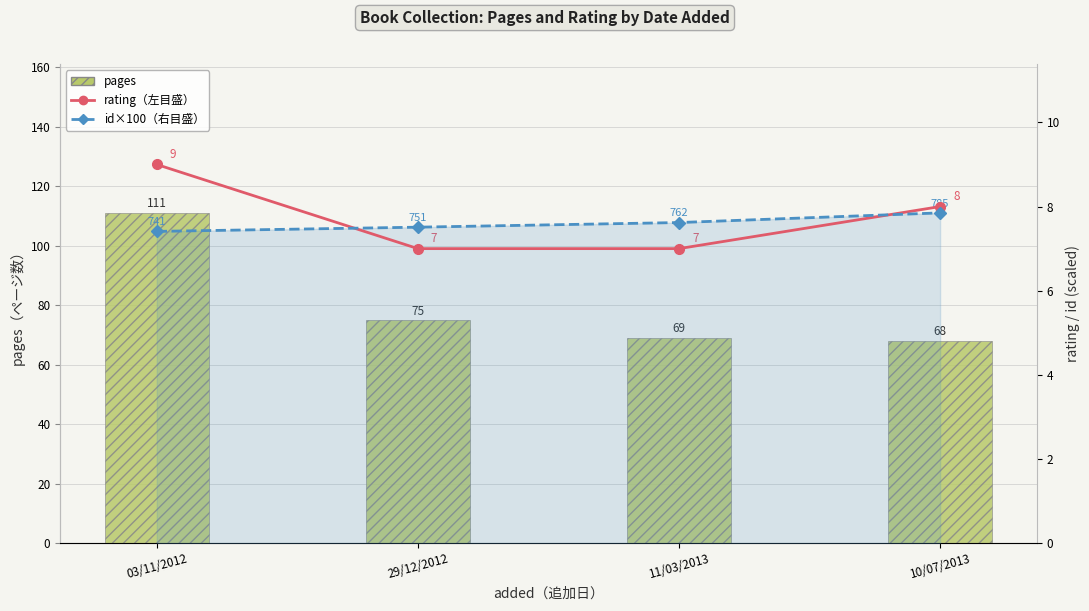

What is the value of the rating bar at the 4th from the left?

8.0